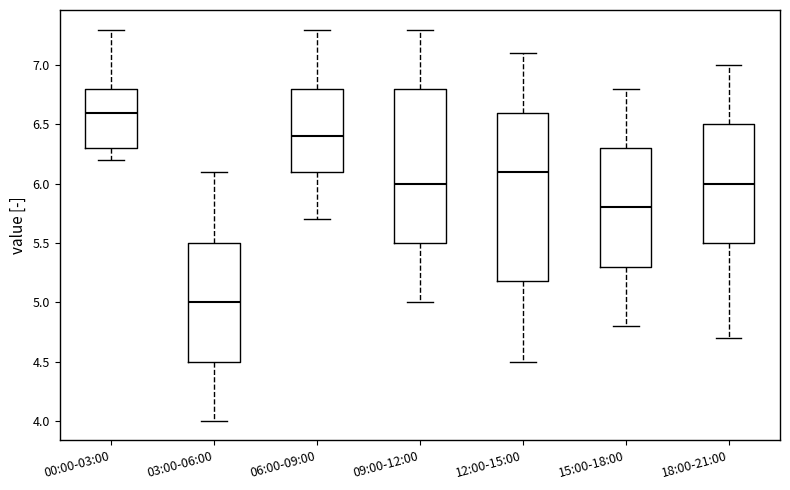

Reading left to right, read every box against the y-axis: the position of its median line, the range the box covers, and the ends of its whiskers. The values are not printed on the chart, so give them approximately, as read against the axis.

00:00-03:00: median 6.6, box 6.3 to 6.8, whiskers 6.2 to 7.3
03:00-06:00: median 5.0, box 4.5 to 5.5, whiskers 4.0 to 6.1
06:00-09:00: median 6.4, box 6.1 to 6.8, whiskers 5.7 to 7.3
09:00-12:00: median 6.0, box 5.5 to 6.8, whiskers 5.0 to 7.3
12:00-15:00: median 6.1, box 5.2 to 6.6, whiskers 4.5 to 7.1
15:00-18:00: median 5.8, box 5.3 to 6.3, whiskers 4.8 to 6.8
18:00-21:00: median 6.0, box 5.5 to 6.5, whiskers 4.7 to 7.0